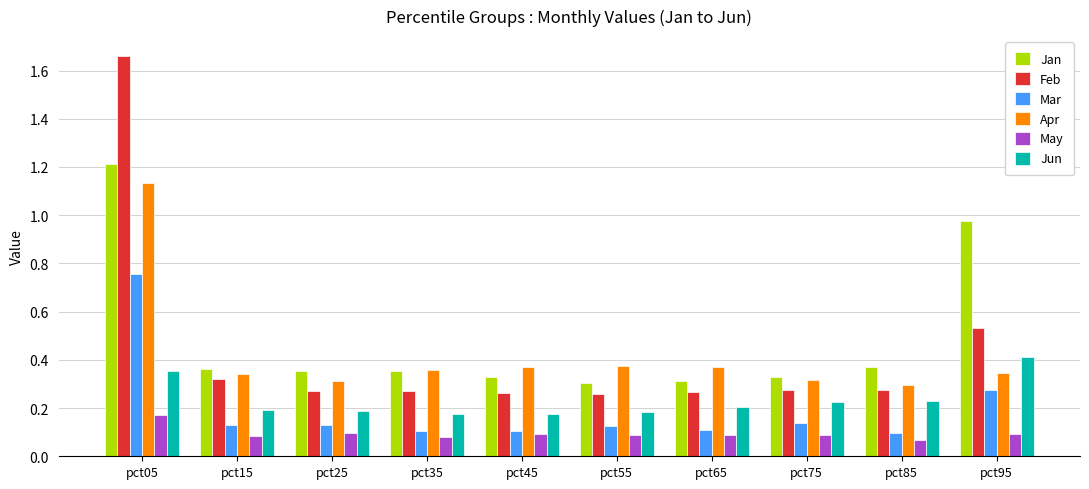

The Apr series shows 0.1 at pct25. True or false?

False